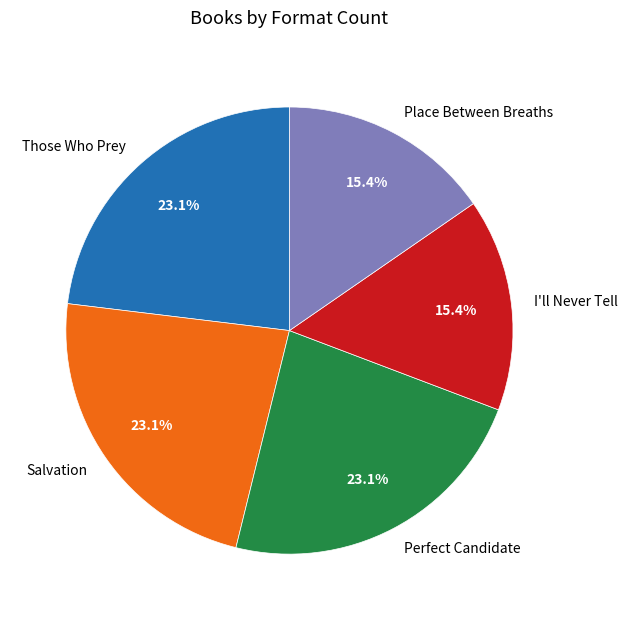

Does any single category account for the majority?

No